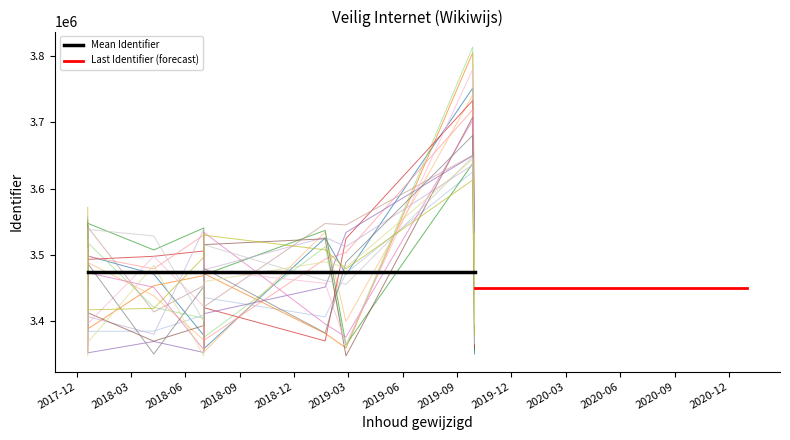

At which category does the chart reach its peak across all series?

2019-09-27